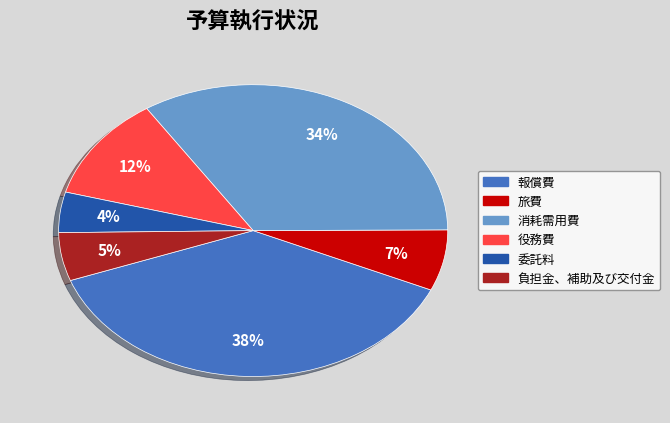

Between 負担金、補助及び交付金 and 報償費, which is larger?

報償費